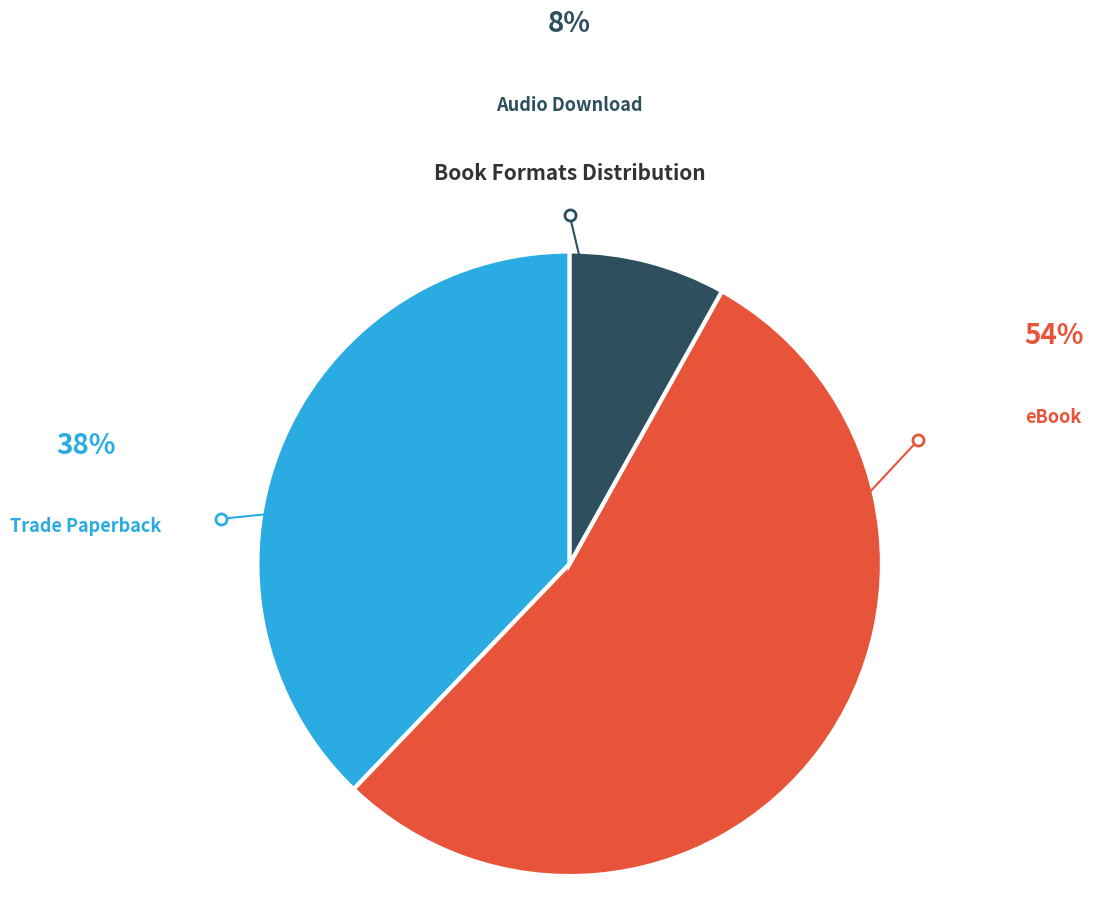

Which has a higher value, Trade Paperback or Audio Download?

Trade Paperback